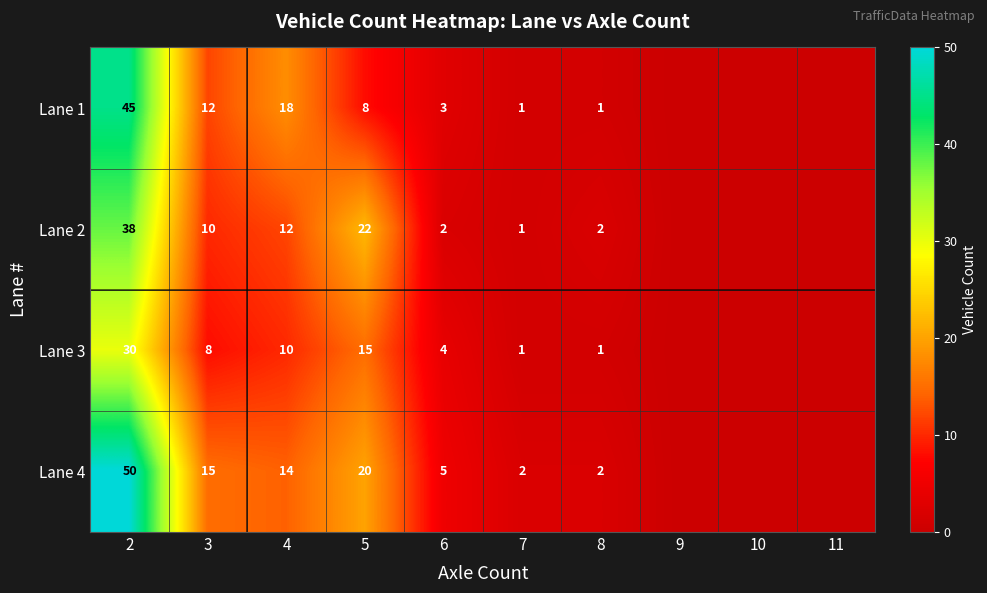

Is the value of Lane 4 at 7 greater than the value of Lane 3 at 7?

Yes